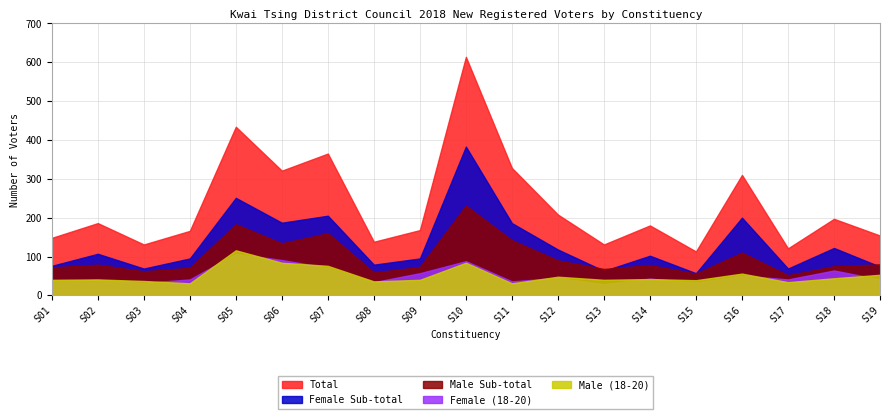

How many interior local peaks does the Female (18-20) series have?

7